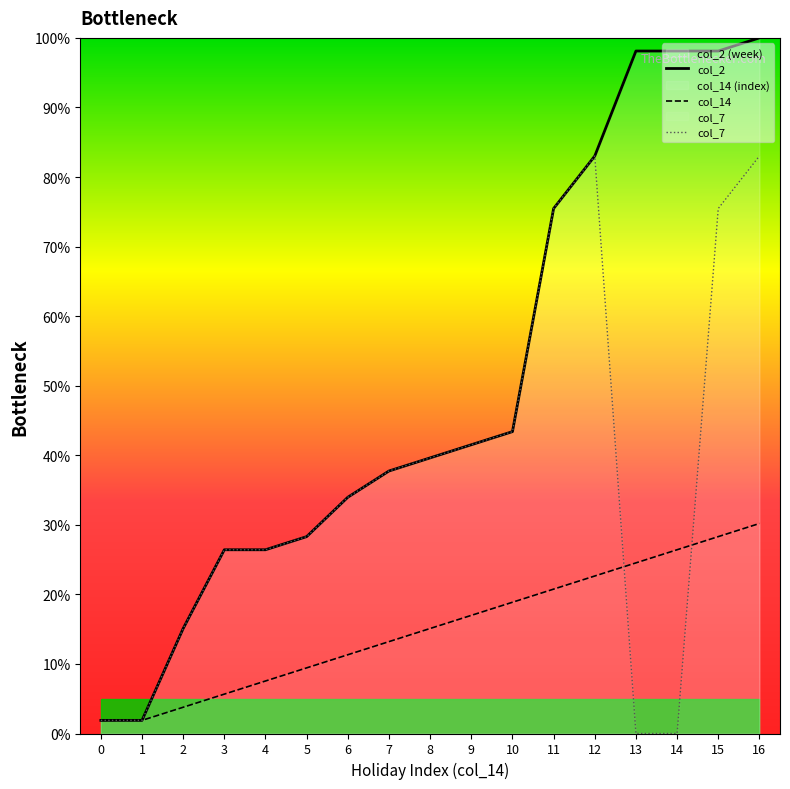

Is it true that col_7 equals 83.0 at 12?

True